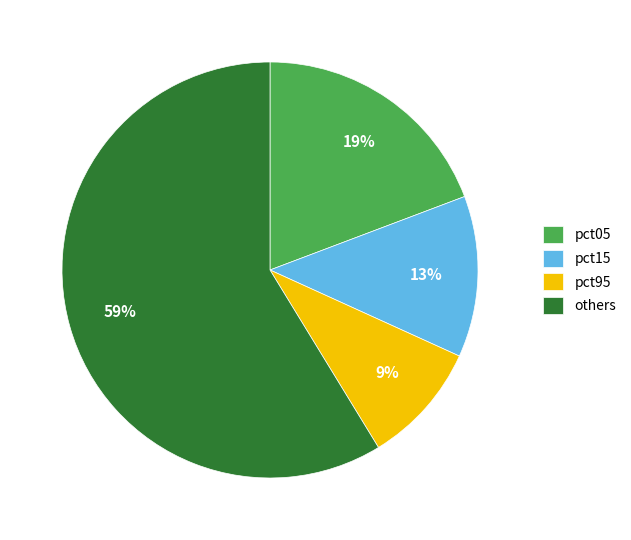

Combined, do pct95 and others account for over 50%?

Yes